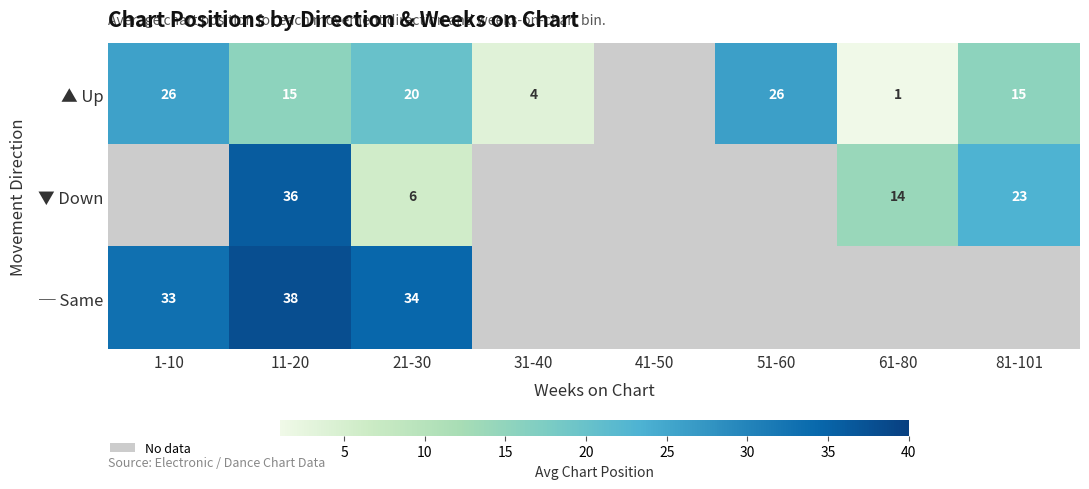

At how many categories does at least one series exceed 2?

7